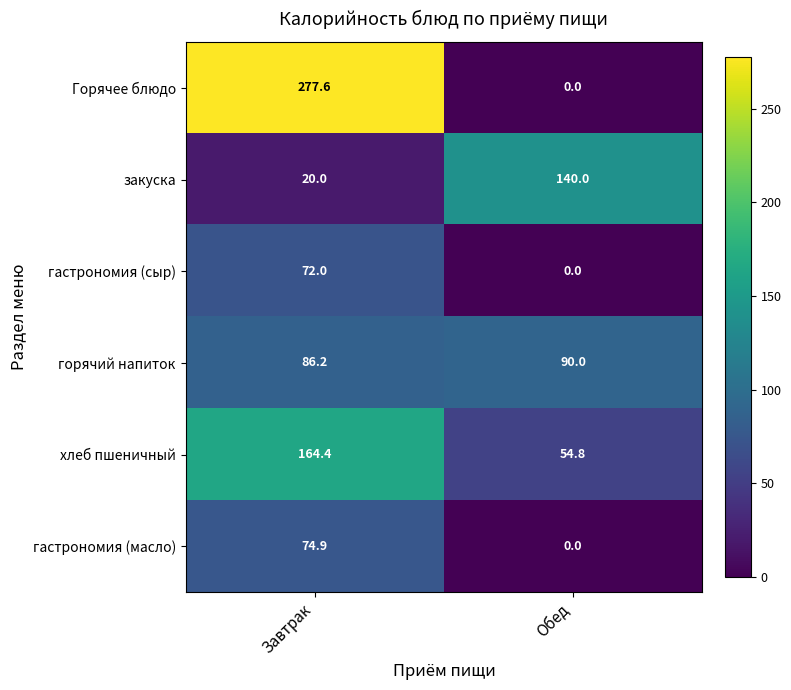

At which category does the chart reach its peak across all series?

Завтрак